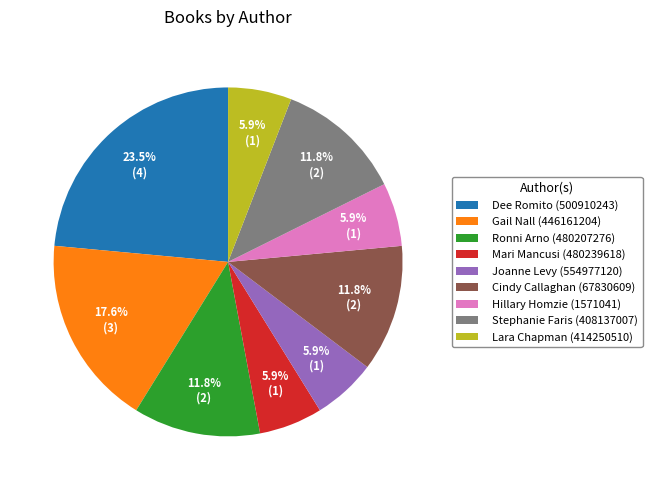

To the nearest percent, what is the difference between the Cindy Callaghan (67830609) and Gail Nall (446161204) slice percentages?

6%